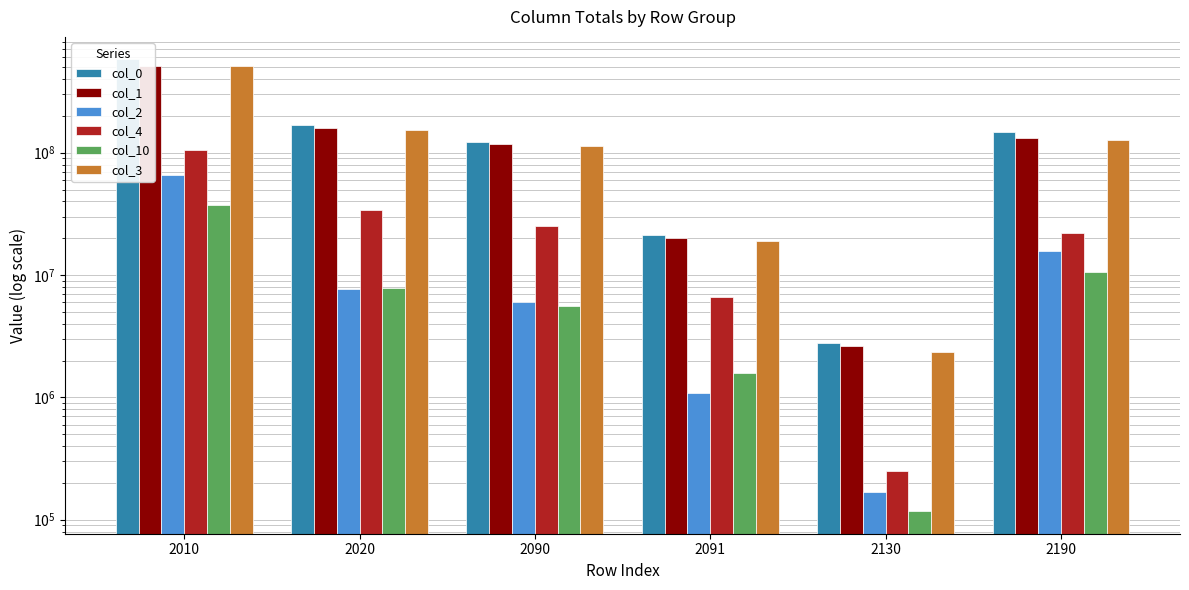

Reading right to left, what are all the values shown in this chart?

col_0: 2190=146204219	2130=2794009	2091=21296469	2090=123212210	2020=167590250	2010=577641473
col_1: 2190=130601956	2130=2626354	2091=20215648	2090=117207387	2020=159924476	2010=511630333
col_2: 2190=15602263	2130=167655	2091=1080821	2090=6004823	2020=7665774	2010=66011140
col_4: 2190=22238812	2130=251068	2091=6608775	2090=25187871	2020=33861850	2010=105913653
col_10: 2190=10548533	2130=117576	2091=1574514	2090=5573607	2020=7850294	2010=37363608
col_3: 2190=127996256	2130=2339952	2091=19097265	2090=113578471	2020=154403131	2010=511043410